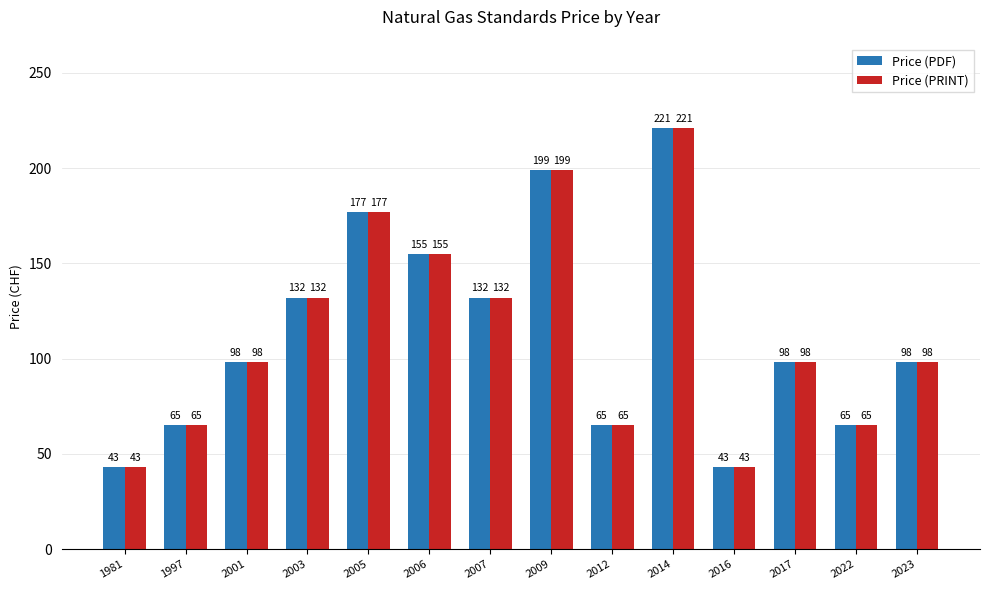

What is the maximum value for Price (PDF)?

221